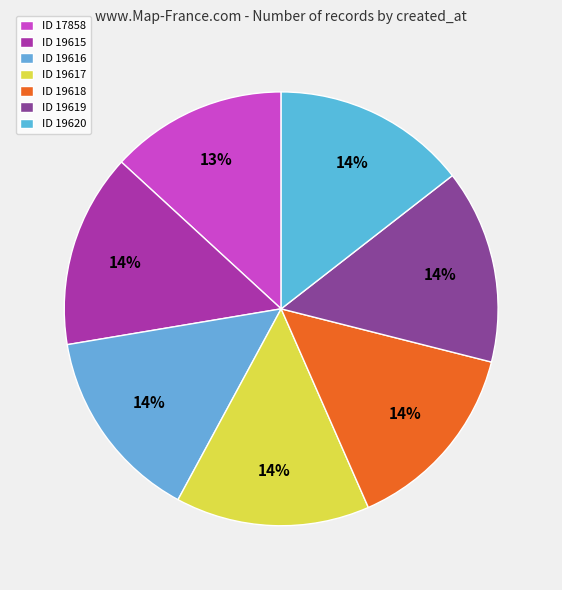

How many segments does this pie chart have?

7